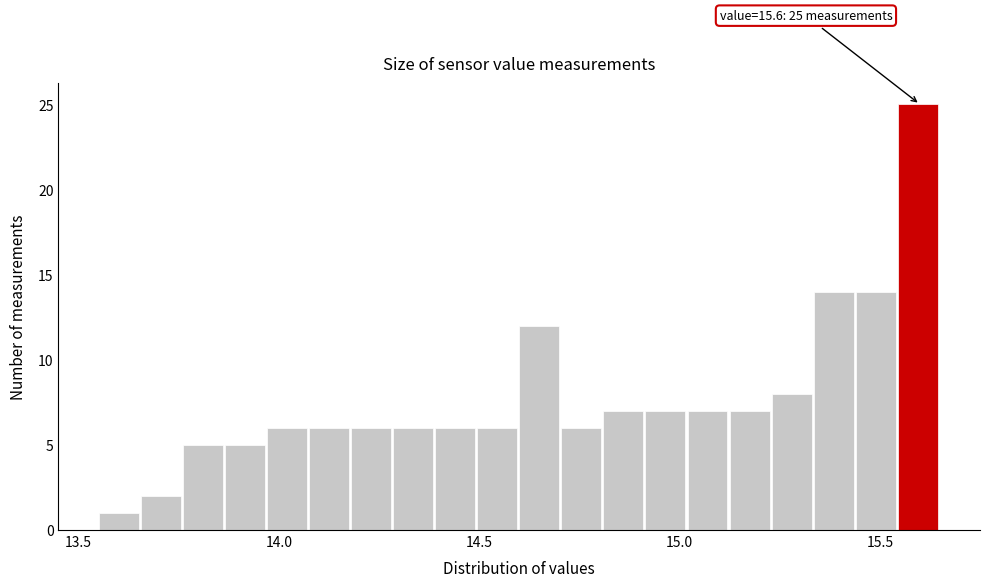

Read against the x-axis, roughly where is the centre of the tallest bar?

15.60